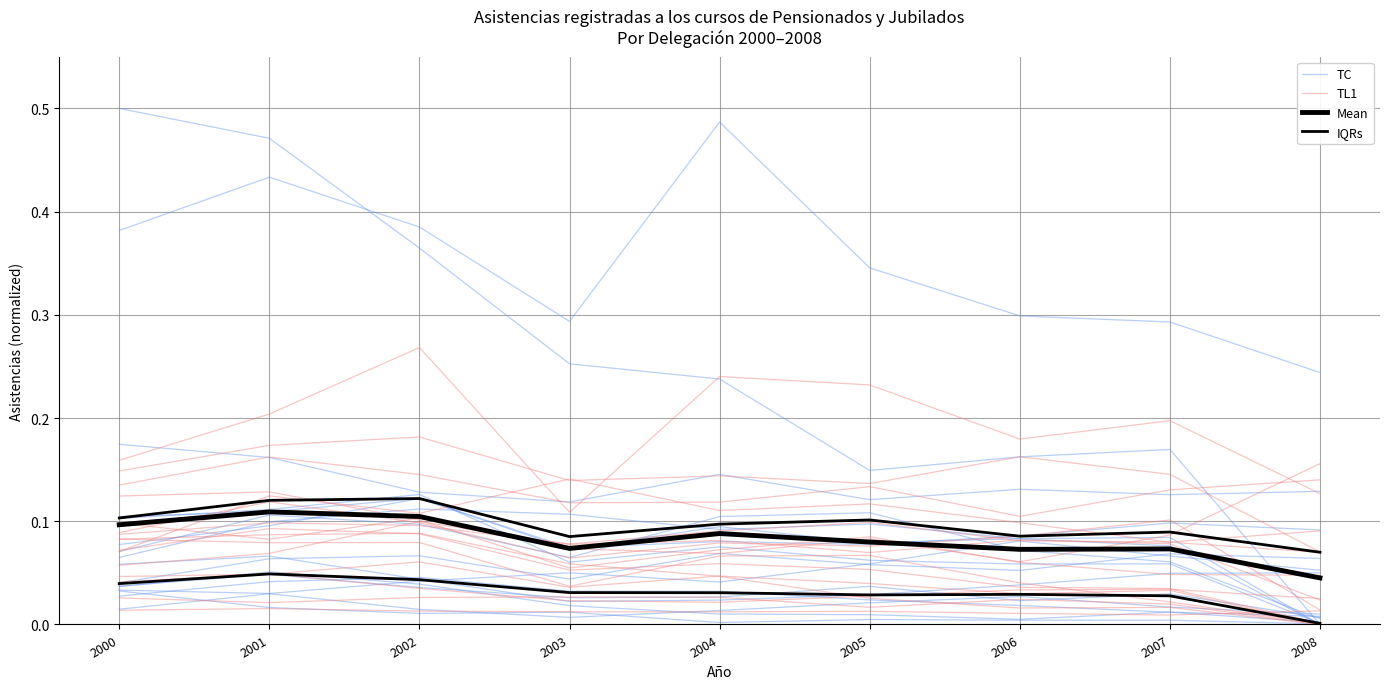

Is the value of Mean at 2001 greater than the value of TL1 at 2004?

Yes